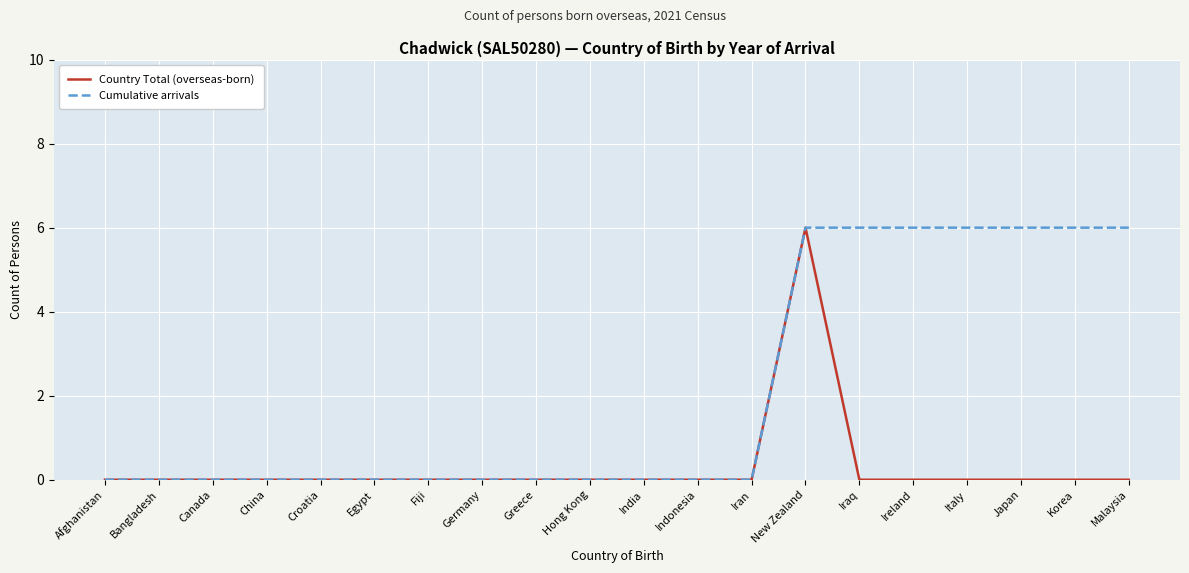

Reading left to right, list all the values displayed in this chart.

Country Total (overseas-born): 0	0	0	0	0	0	0	0	0	0	0	0	0	6	0	0	0	0	0	0
Cumulative arrivals: 0	0	0	0	0	0	0	0	0	0	0	0	0	6	6	6	6	6	6	6